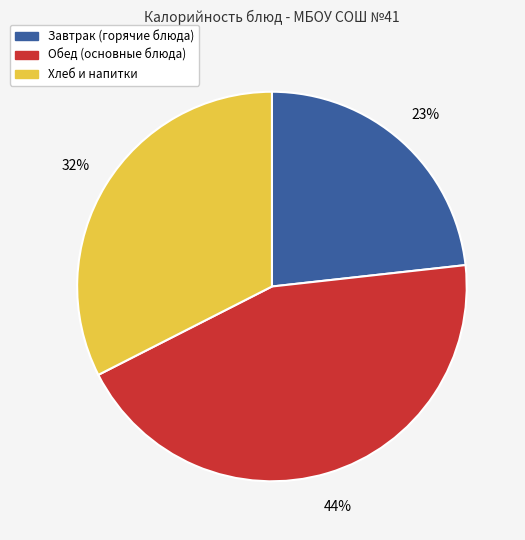

To the nearest percent, what is the difference between the largest and smallest slice percentages?

21%